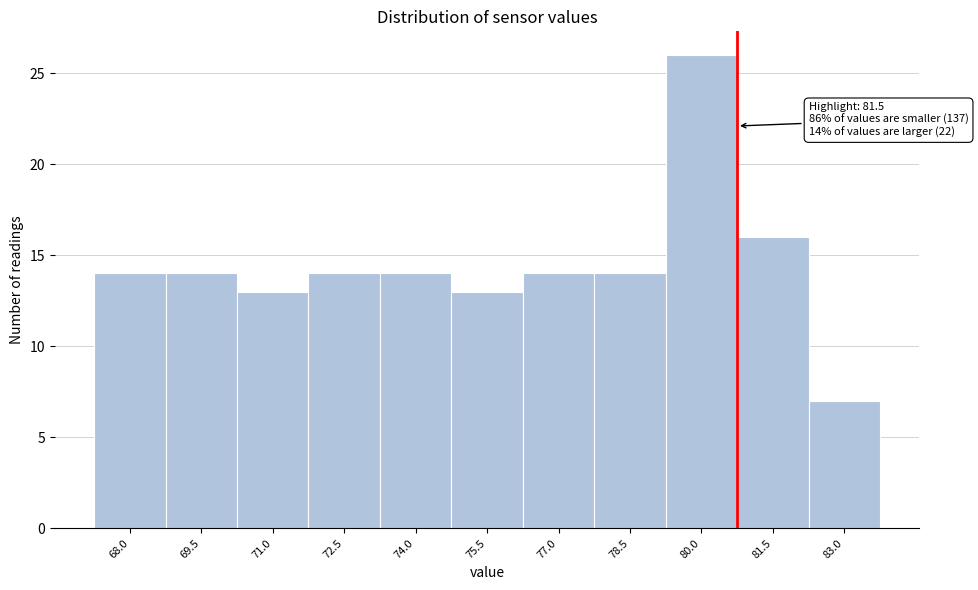

Reading left to right, transcribe all the data shown in this chart.

14	14	13	14	14	13	14	14	26	16	7